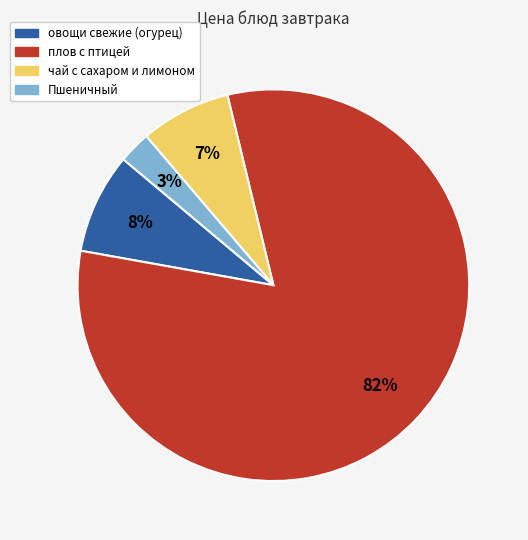

The плов с птицей slice represents 82% of the pie. True or false?

True